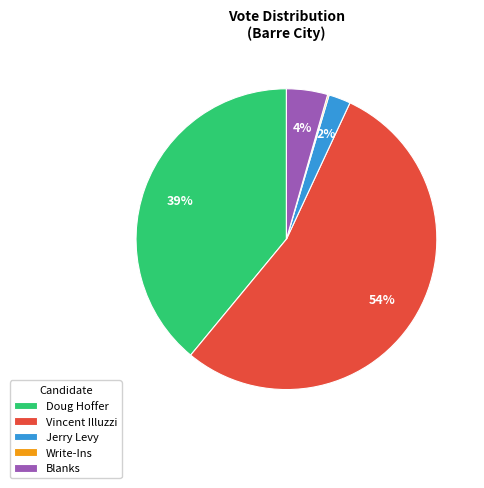

Is there a majority slice in this chart?

Yes